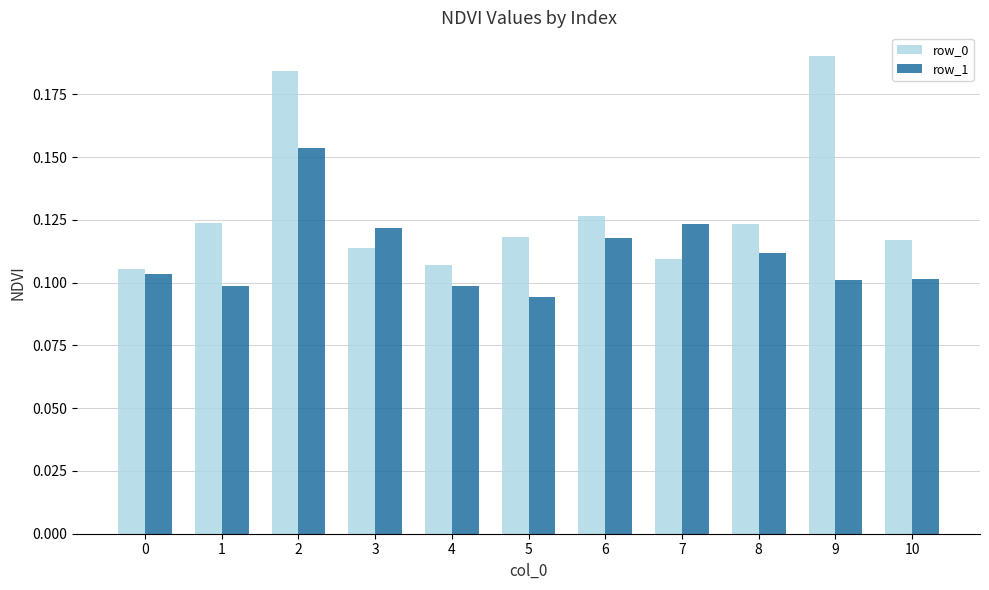

At which label does row_1 reach its minimum?

5